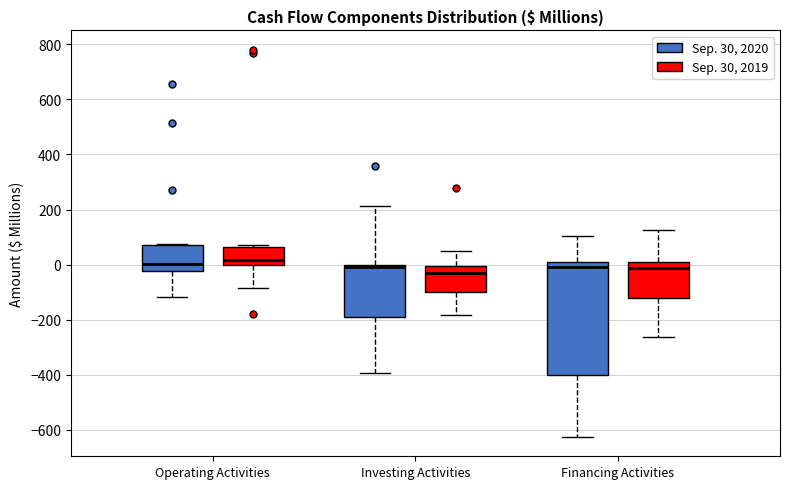

Comparing the boxes themselves (not the whiskers), which one is the tallest?

Financing Activities (Sep. 30, 2020)